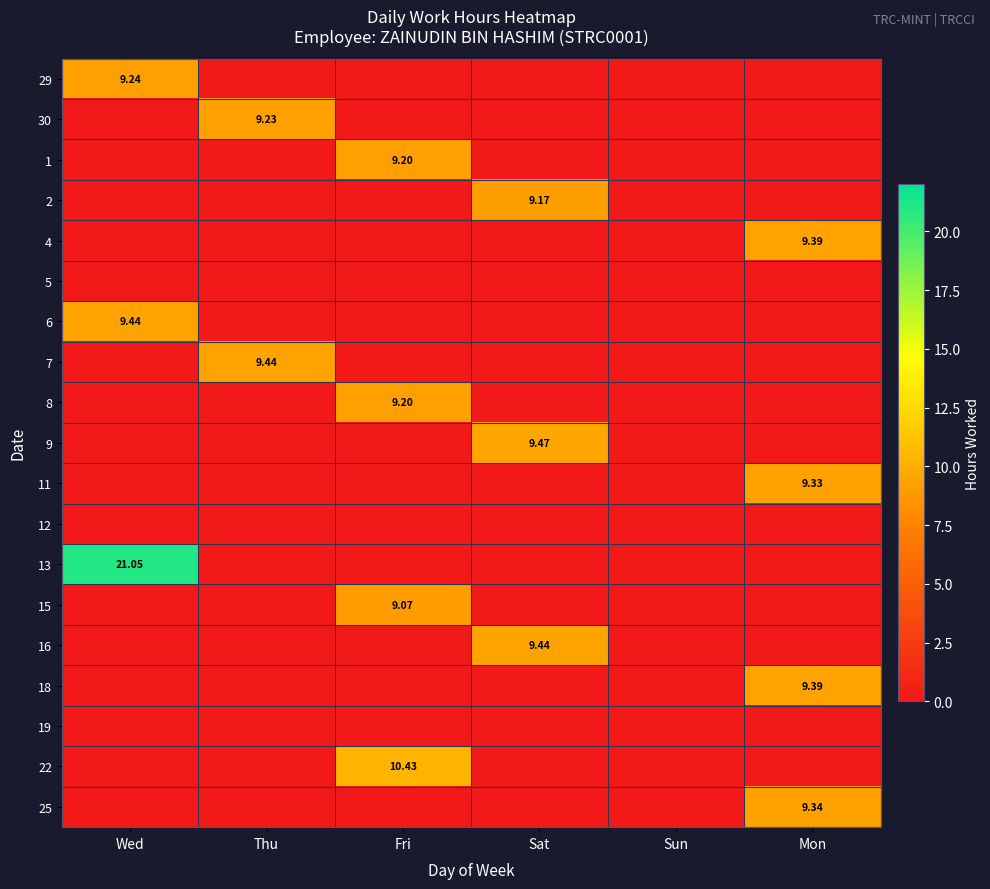

Which series has the largest total across all categories?

13